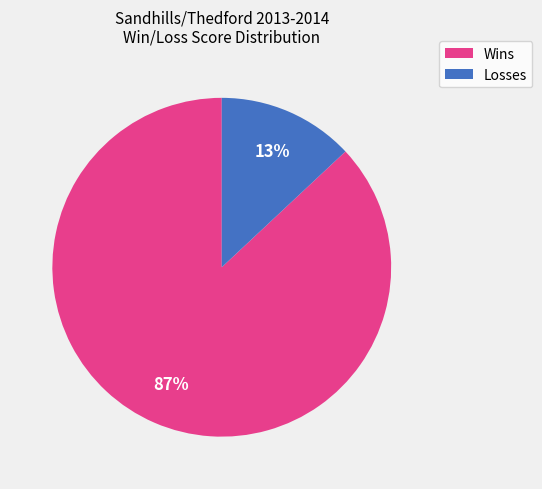

Does any single category account for the majority?

Yes